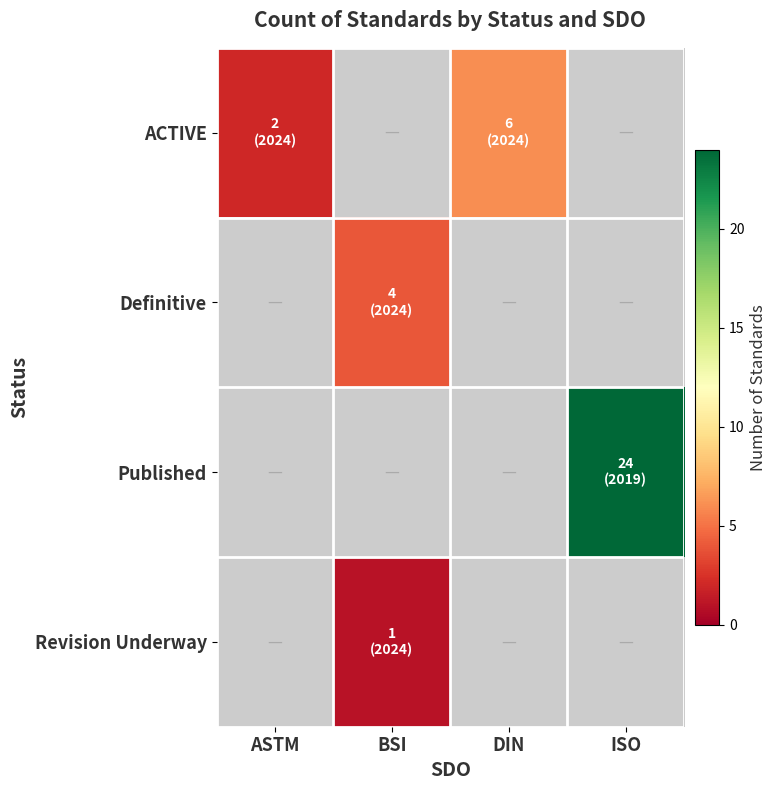

Which series has the largest total across all categories?

Published